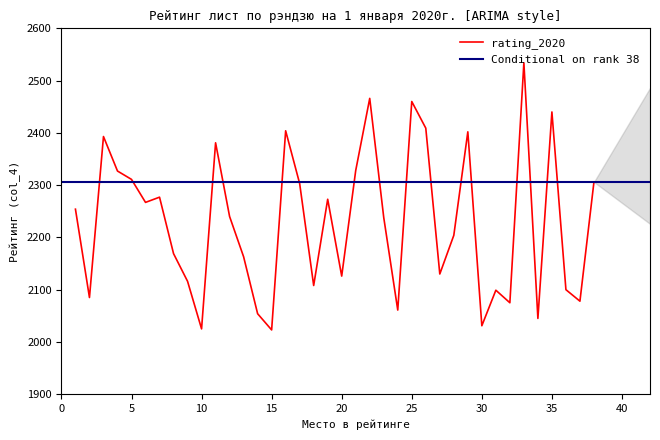

True or false: rating_2020 has a value of 1668 at 35.

False